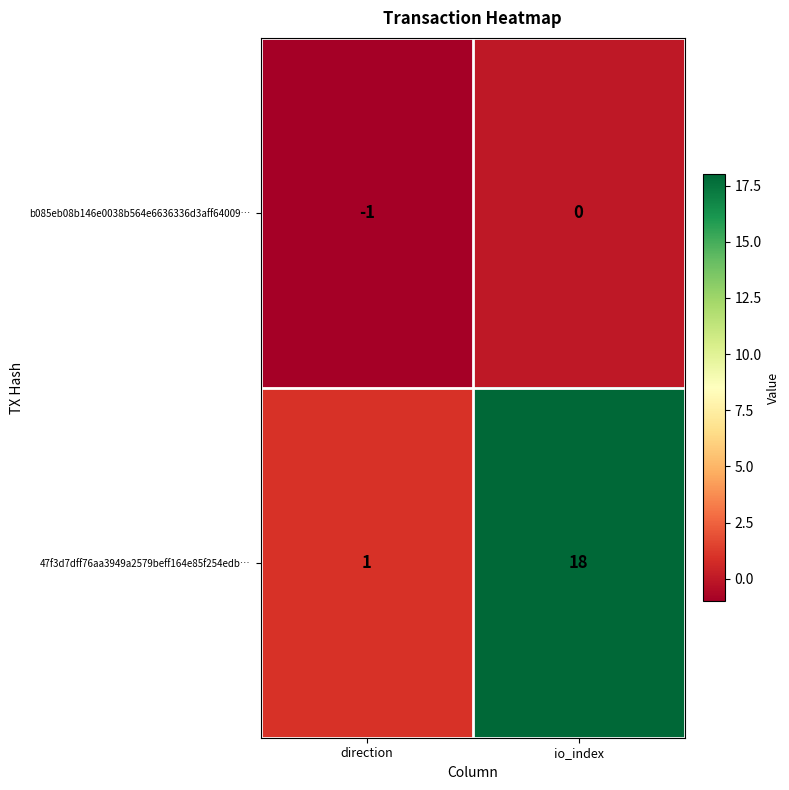

Which series has the largest range (max minus min)?

47f3d7dff76aa3949a2579beff164e85f254edb…